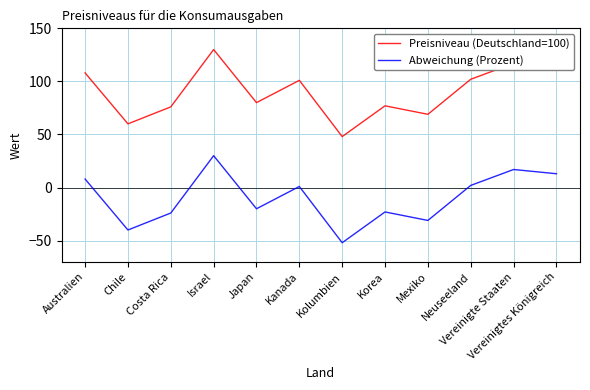

What is the difference between the maximum and minimum values in the Abweichung (Prozent) series?

82